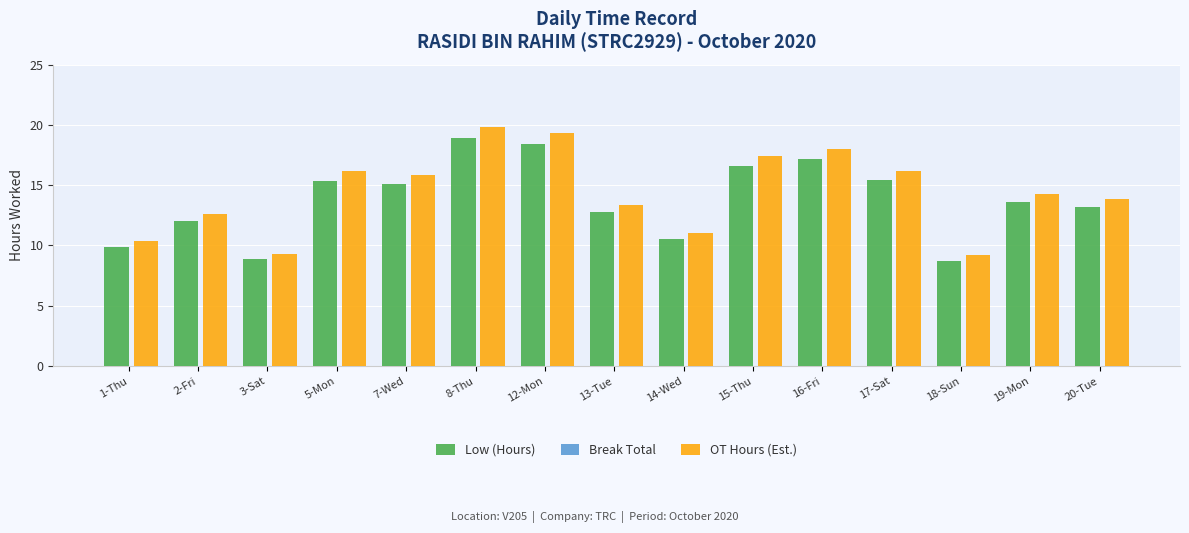

What is the difference between the highest and lowest values at 8-Thu?

0.9